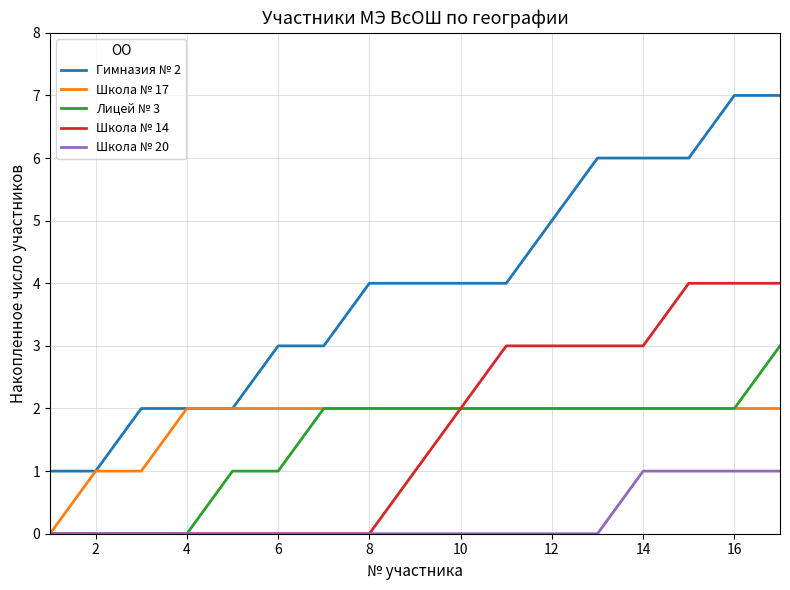

Which series has the largest total across all categories?

Гимназия № 2